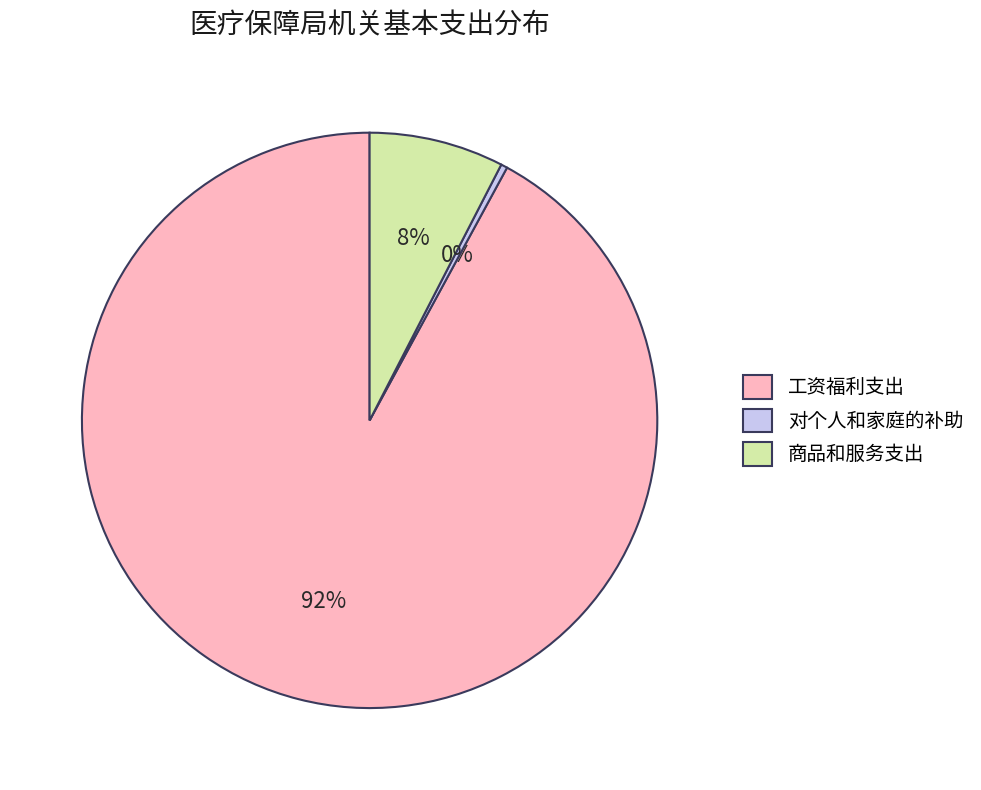

Rank the categories by value from lowest to highest.

对个人和家庭的补助, 商品和服务支出, 工资福利支出